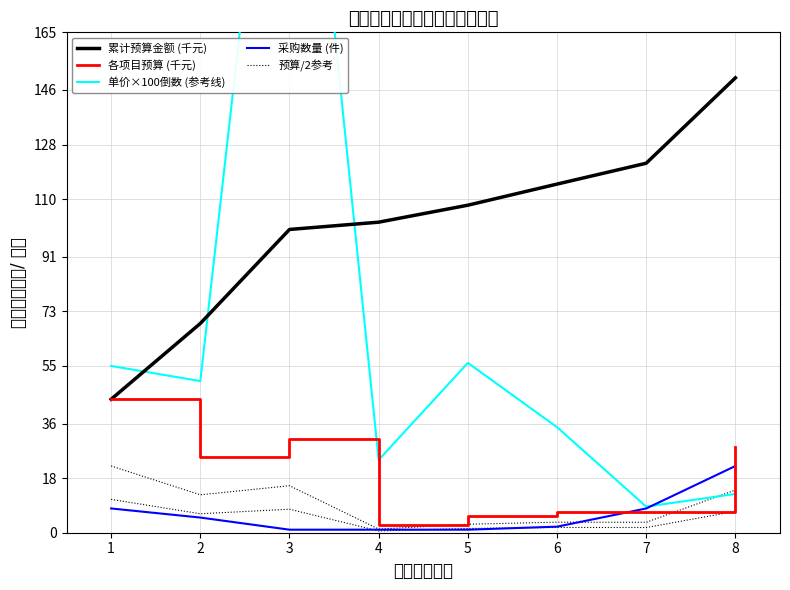

What is the value of the 单价×100倒数 (参考线) point at the 3rd from the left?

310.0